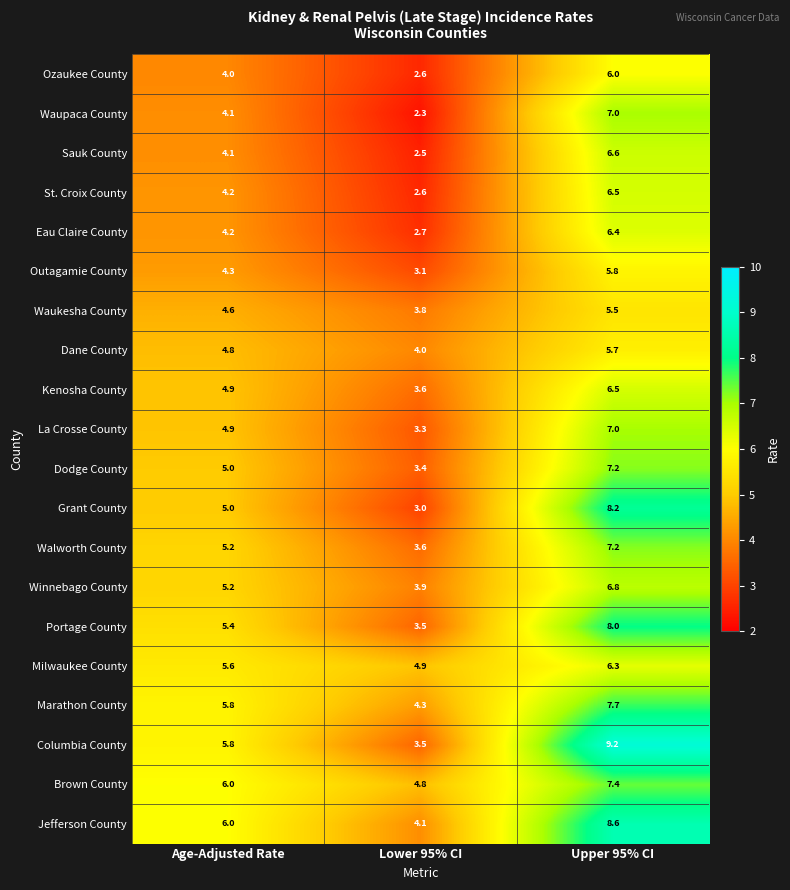

Which series has the largest total across all categories?

Jefferson County